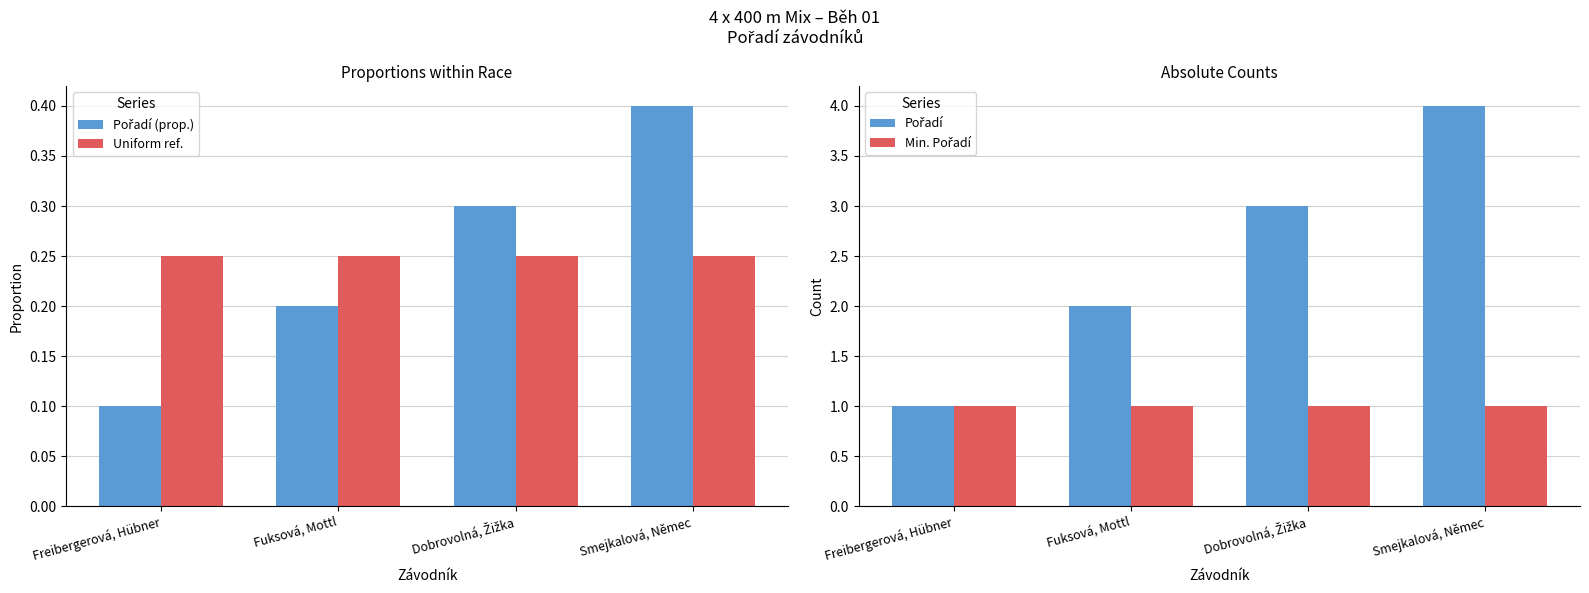

Rank the series at Smejkalová, Němec from lowest to highest value.

Uniform ref., Pořadí (prop.), Min. Pořadí, Pořadí